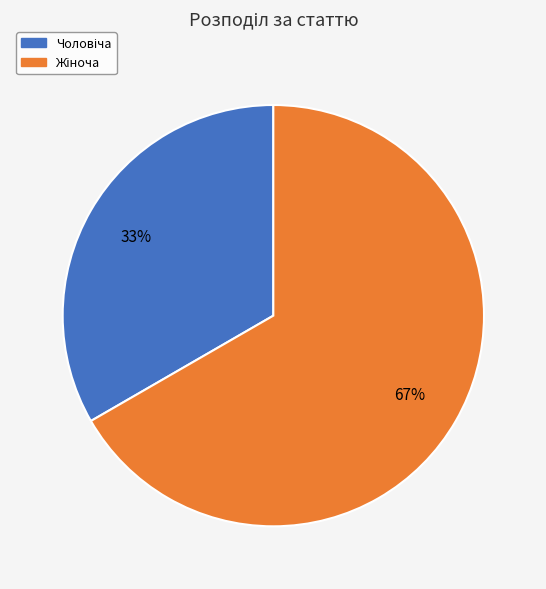

Is there any slice that represents more than half of the pie?

Yes